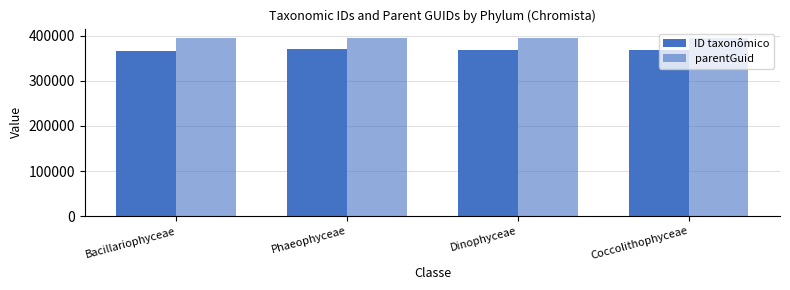

How many bars are there in each group?

2